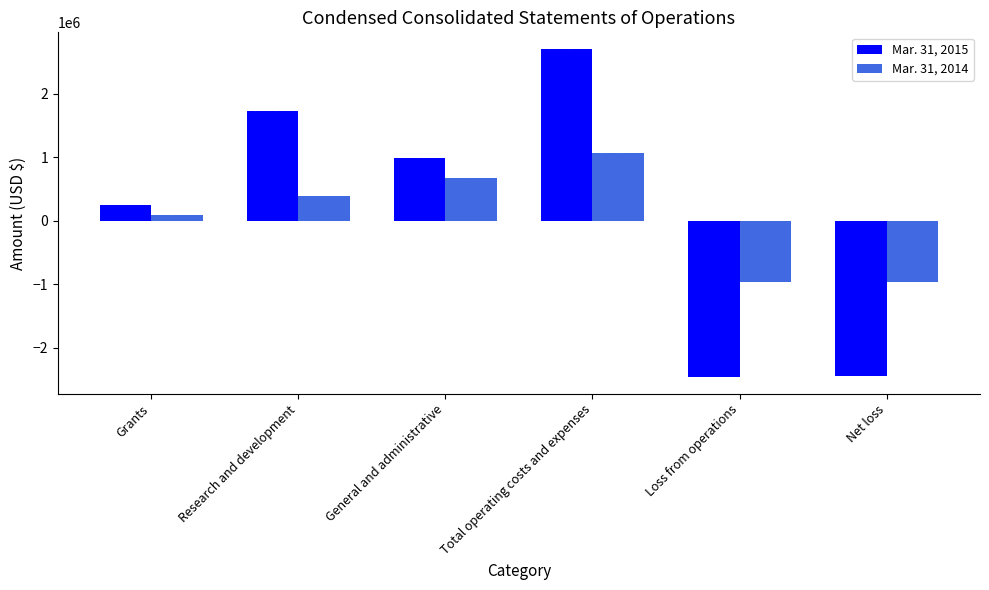

The value of Mar. 31, 2015 at Loss from operations is -2466943. True or false?

True